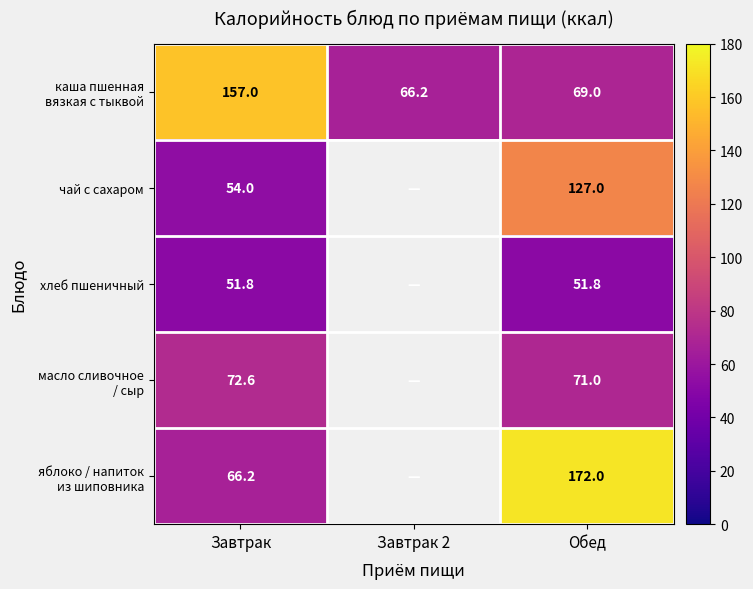

At which category is the sum across all series the highest?

Обед